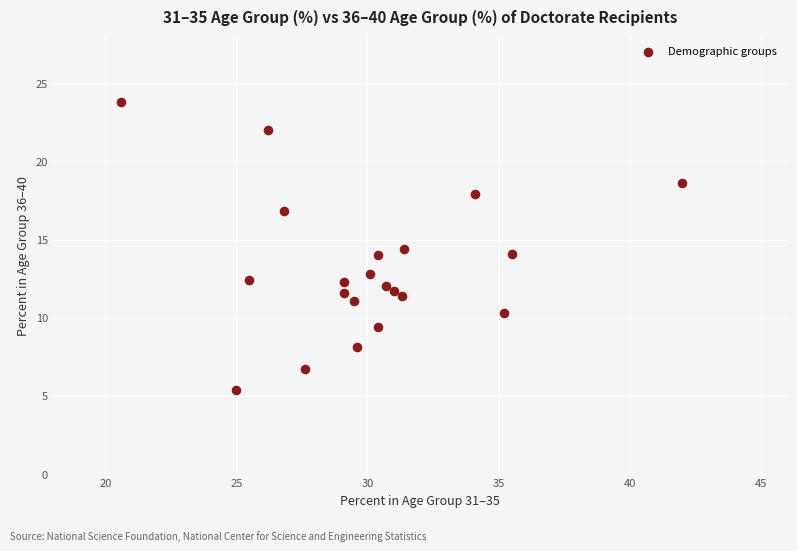

What is the range of Y values (max minus min)?

18.4